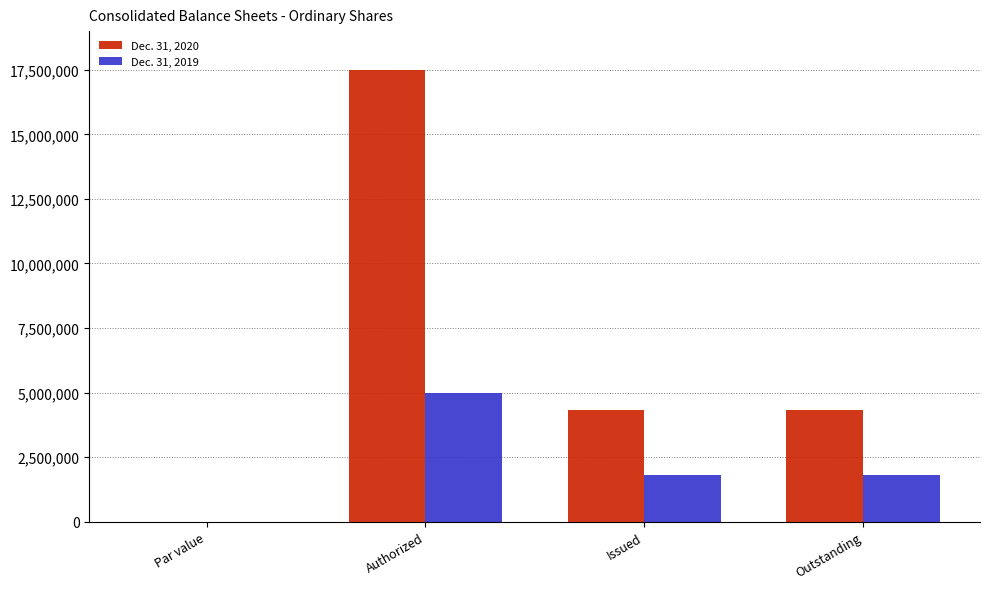

Reading left to right, extract all data points from this chart.

Dec. 31, 2020: 0	17500000	4321296	4321296
Dec. 31, 2019: 0	5000000	1811431	1811431